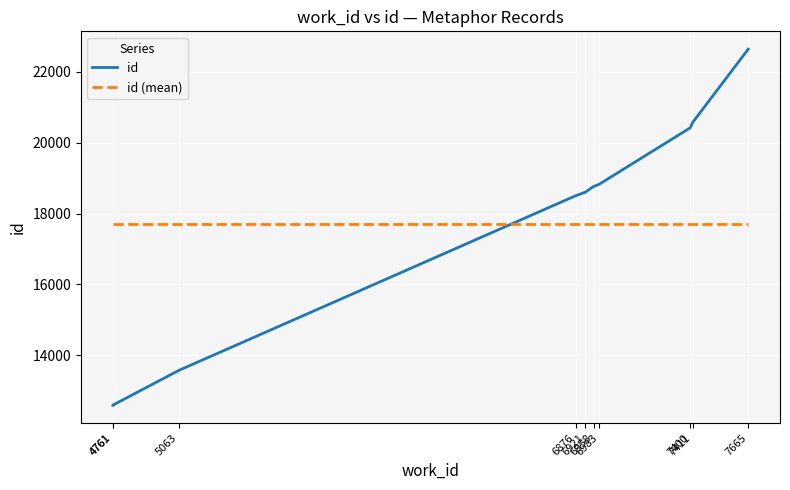

What is the average value of the id series?

17707.6